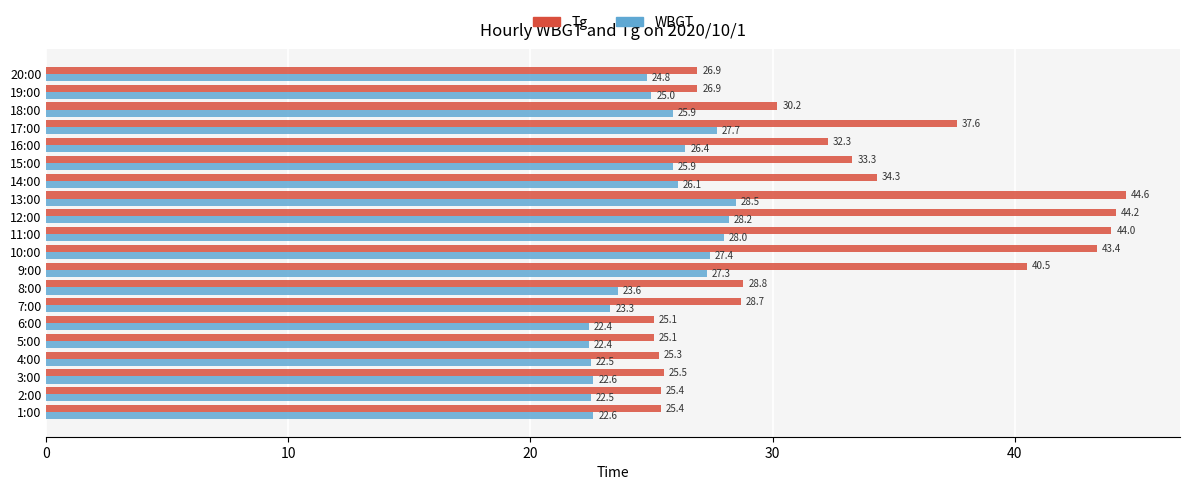

List the series in order of their overall mean, highest first.

Tg, WBGT